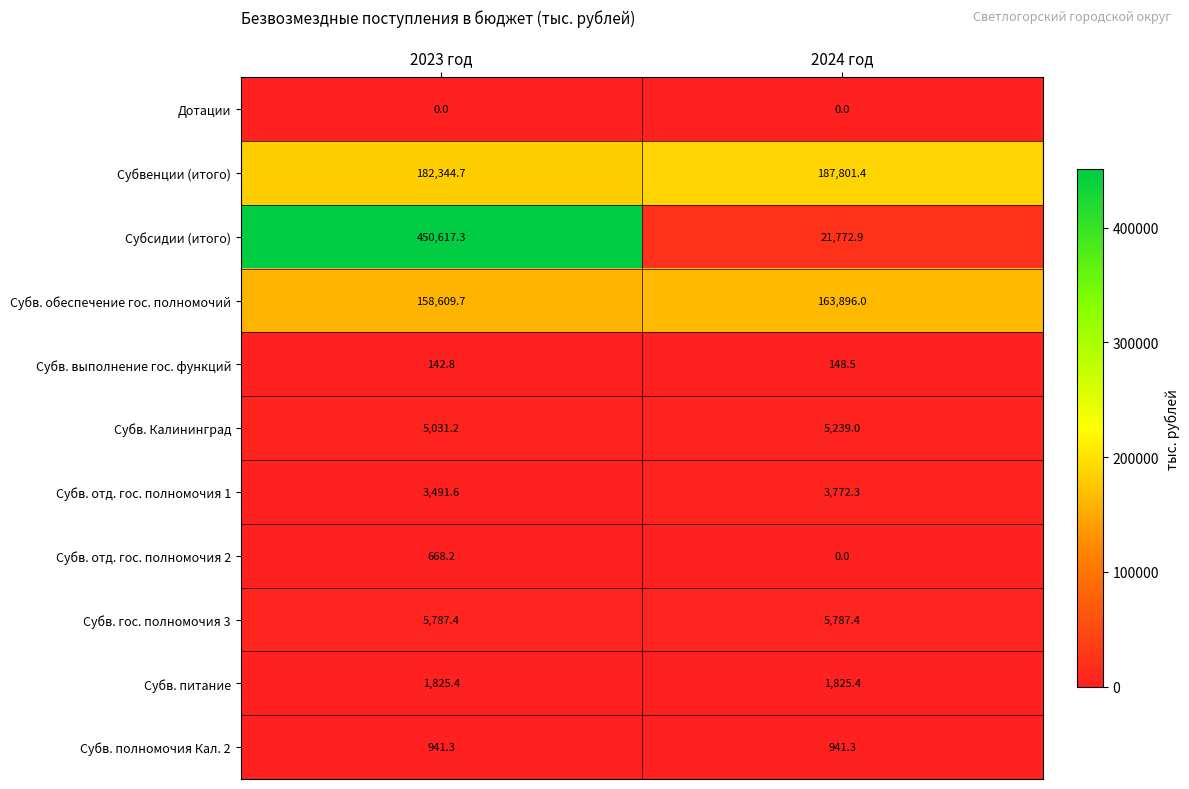

Read the Субв. Калининград value at 2024 год.

5239.0